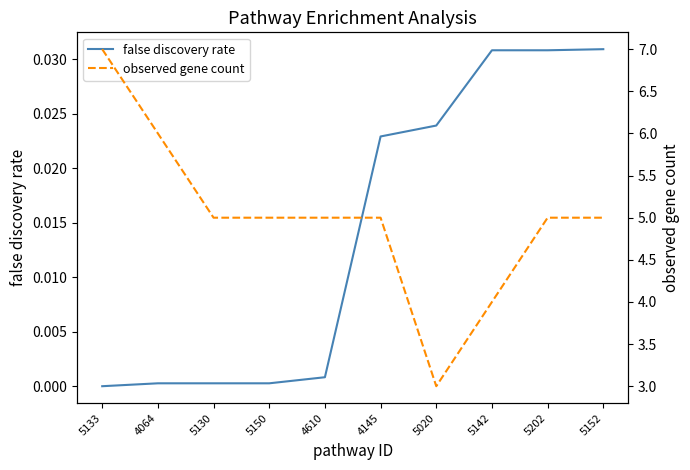

Which category has the highest value across all series?

5133